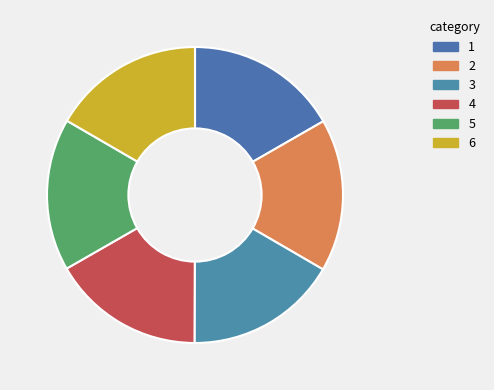

How many segments does this pie chart have?

6